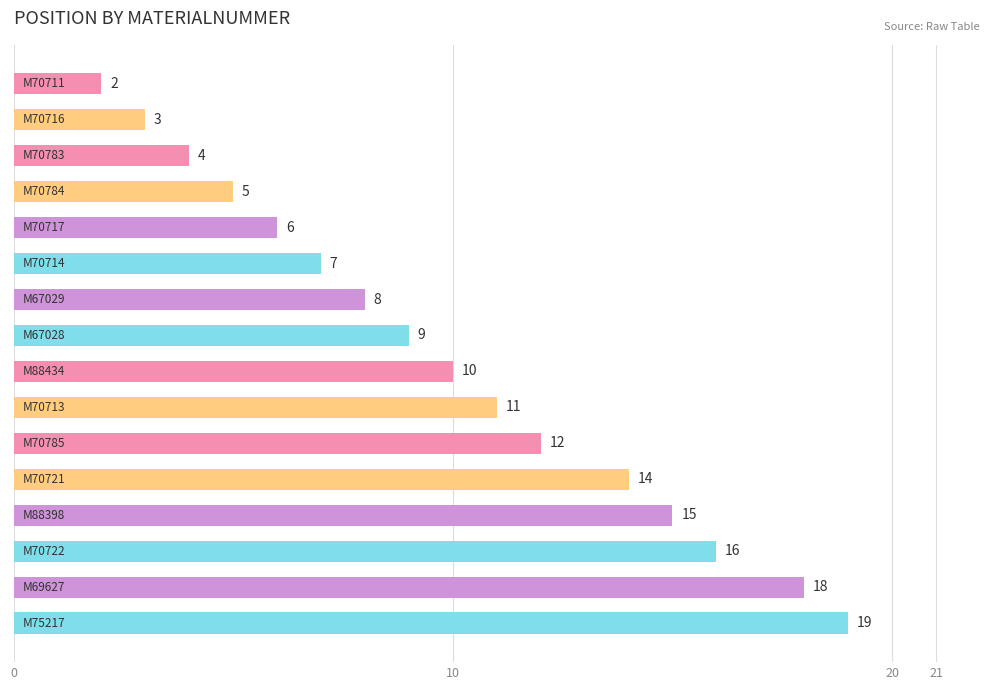

What is the smallest value displayed?

2